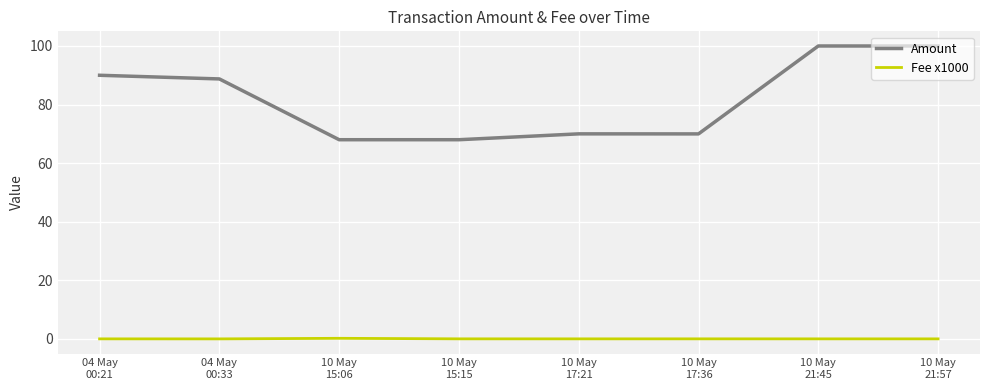

Is the value of Amount at 10 May
17:36 greater than the value of Fee x1000 at 10 May
17:21?

Yes